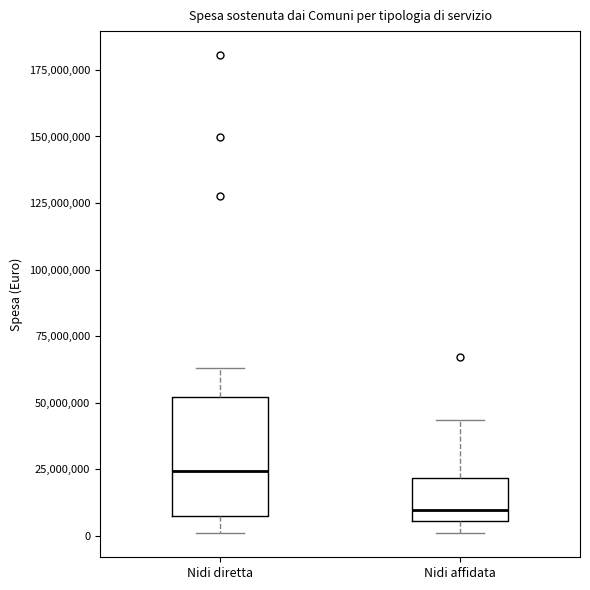

Which box has the lowest median line?

Nidi affidata